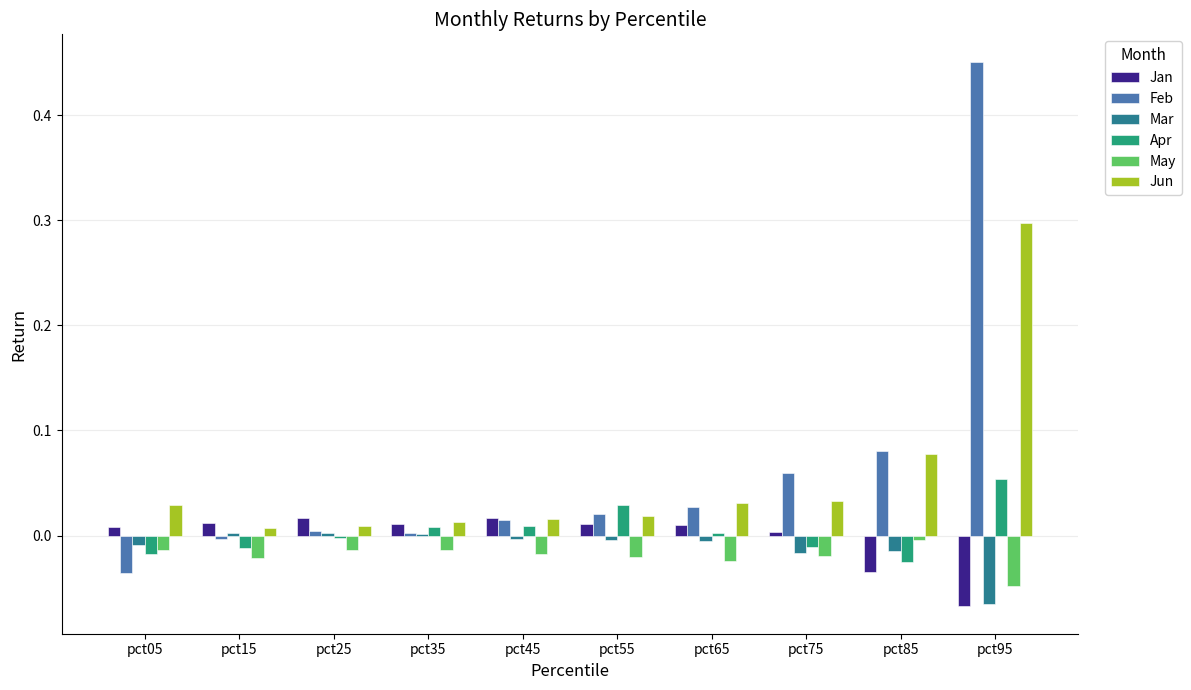

At which category is the sum across all series the highest?

pct95